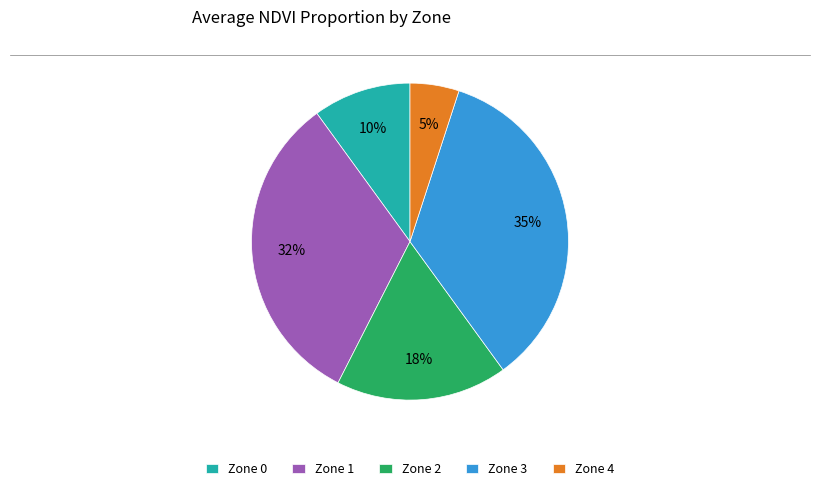

How many slices are in this pie chart?

5